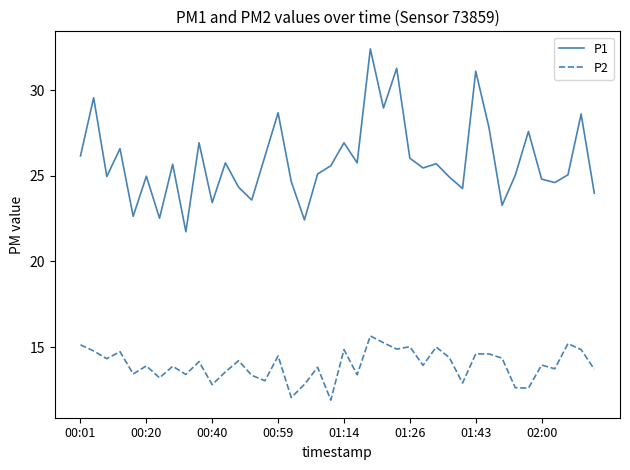

What is the highest value of the P2 series?

15.7